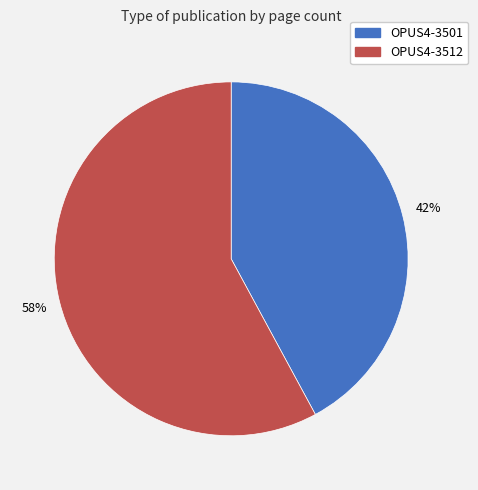

Count the number of slices in the pie.

2